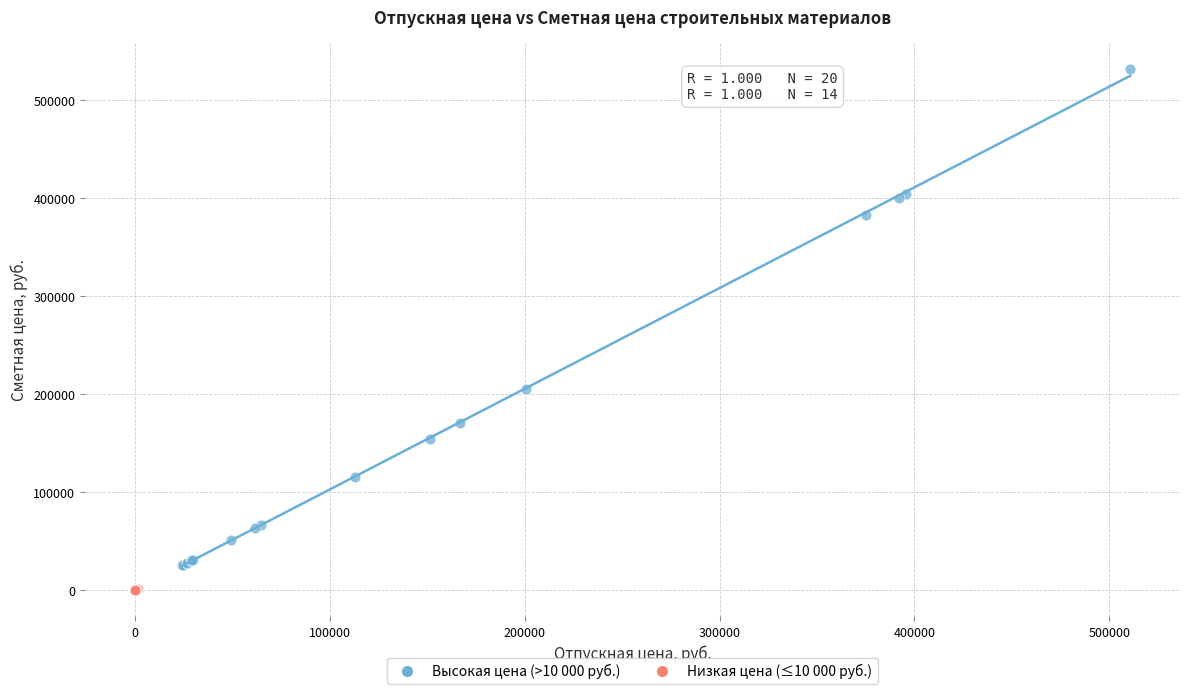

Which series has the widest spread of Y values?

Высокая цена (>10 000 руб.)